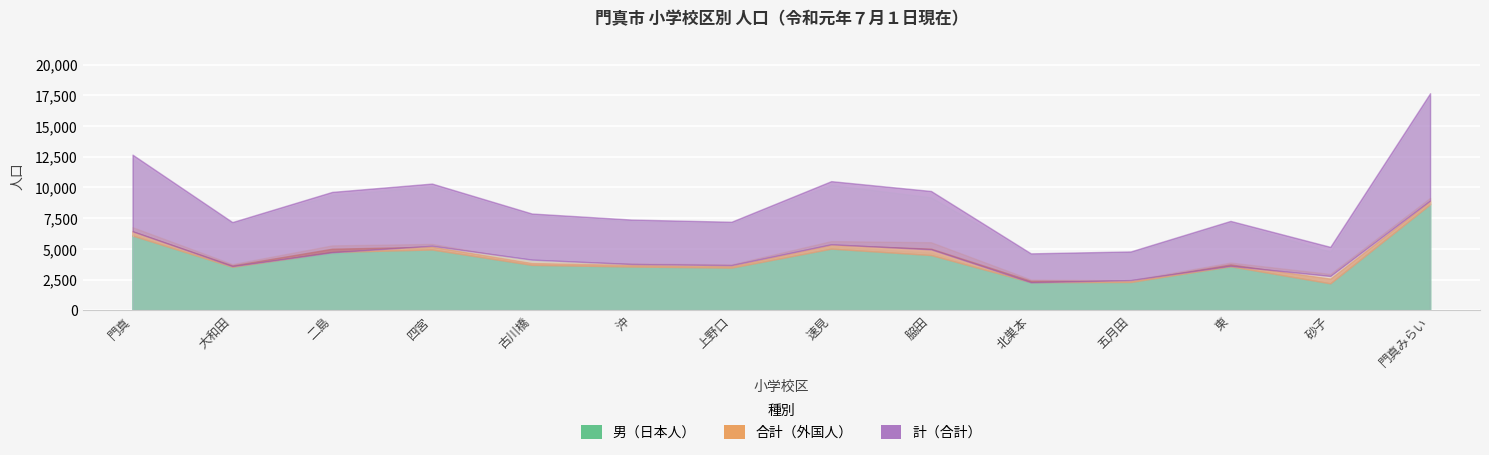

What is the difference between the highest and lowest values at 門真みらい?

9045